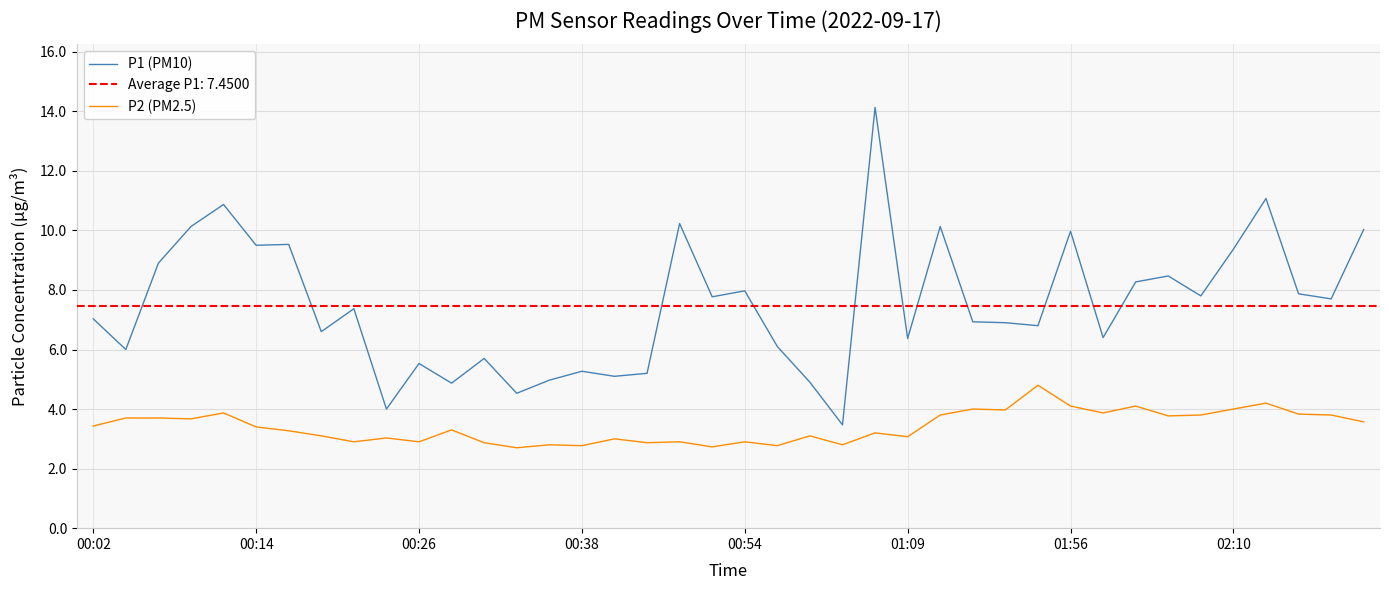

The P2 (PM2.5) series shows 3.1 at 01:09. True or false?

True